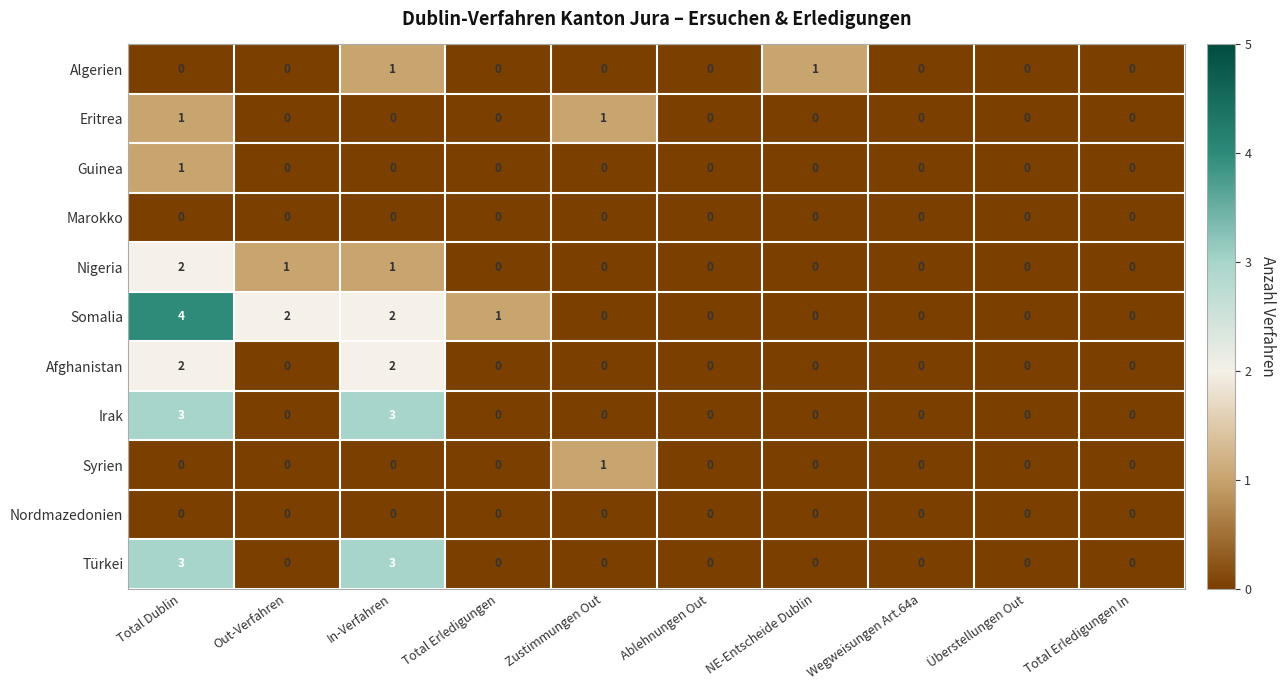

Which series has the widest spread of values?

Somalia